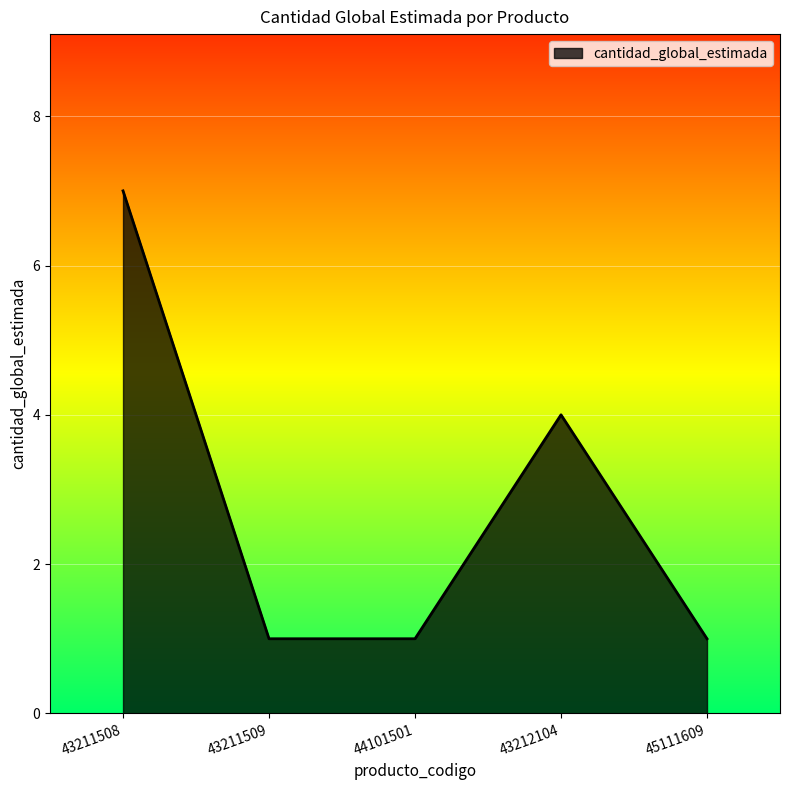

What position from the right is 43212104?

2